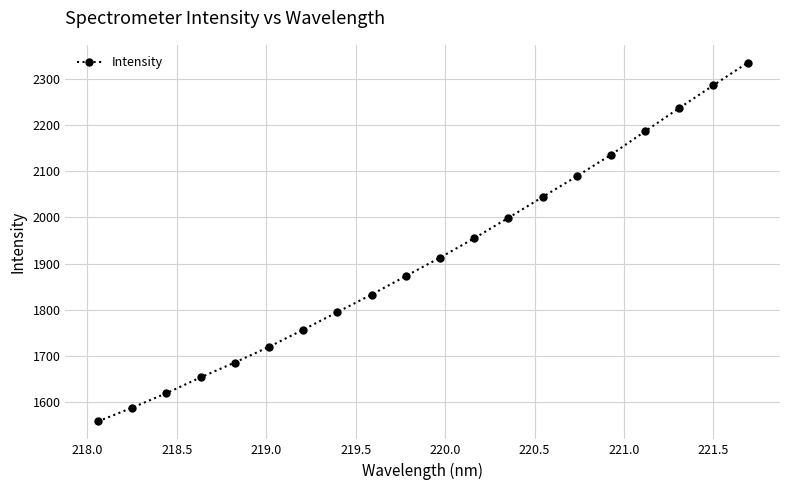

Reading left to right, extract all data points from this chart.

1556.8	1586.7	1618.1	1652.5	1684.8	1718.9	1756.1	1794.4	1832.4	1872.5	1912.7	1954.7	1999.1	2044.4	2089.5	2136.1	2187.1	2237.7	2287.2	2336.2